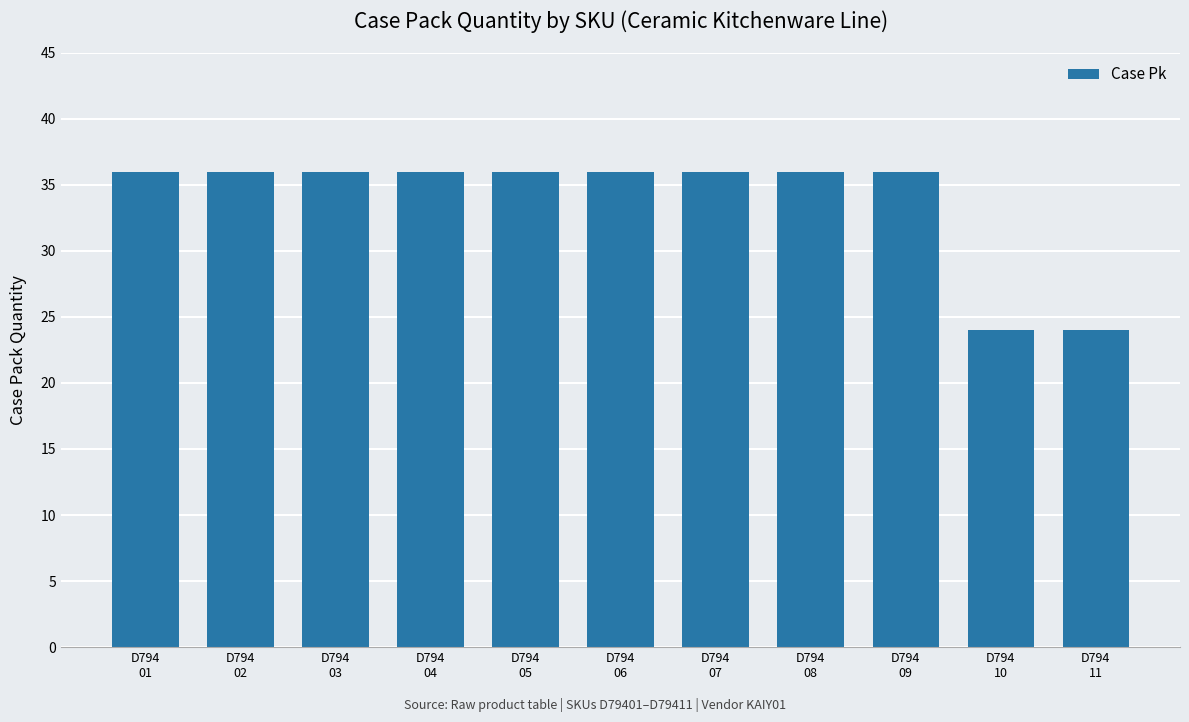

What is the difference between the maximum and minimum values?

12